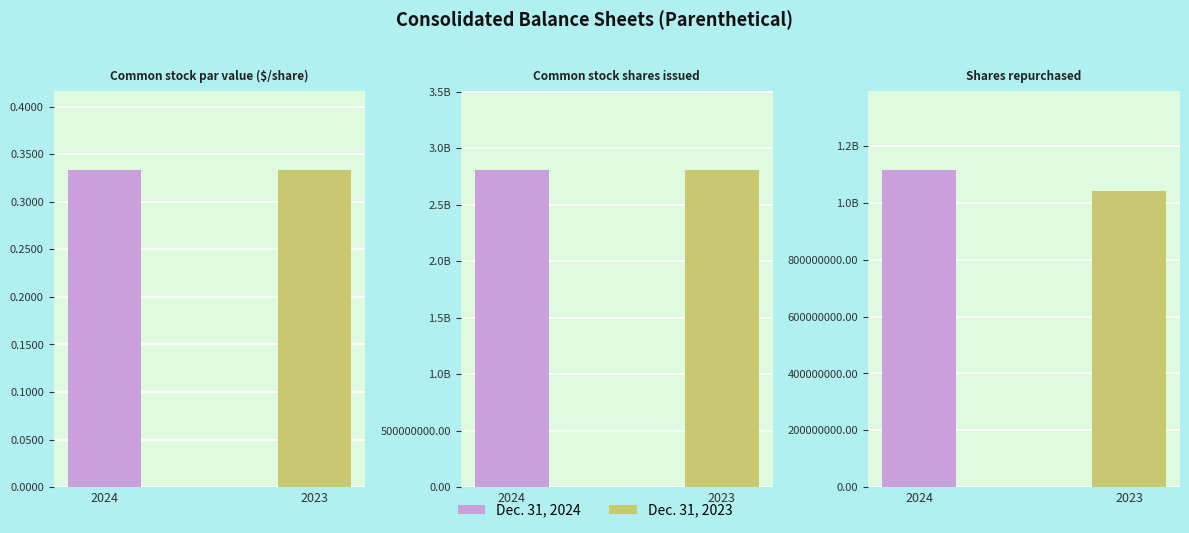

Is the value of Dec. 31, 2024 at Common stock shares issued greater than the value of Dec. 31, 2023 at Shares repurchased?

Yes